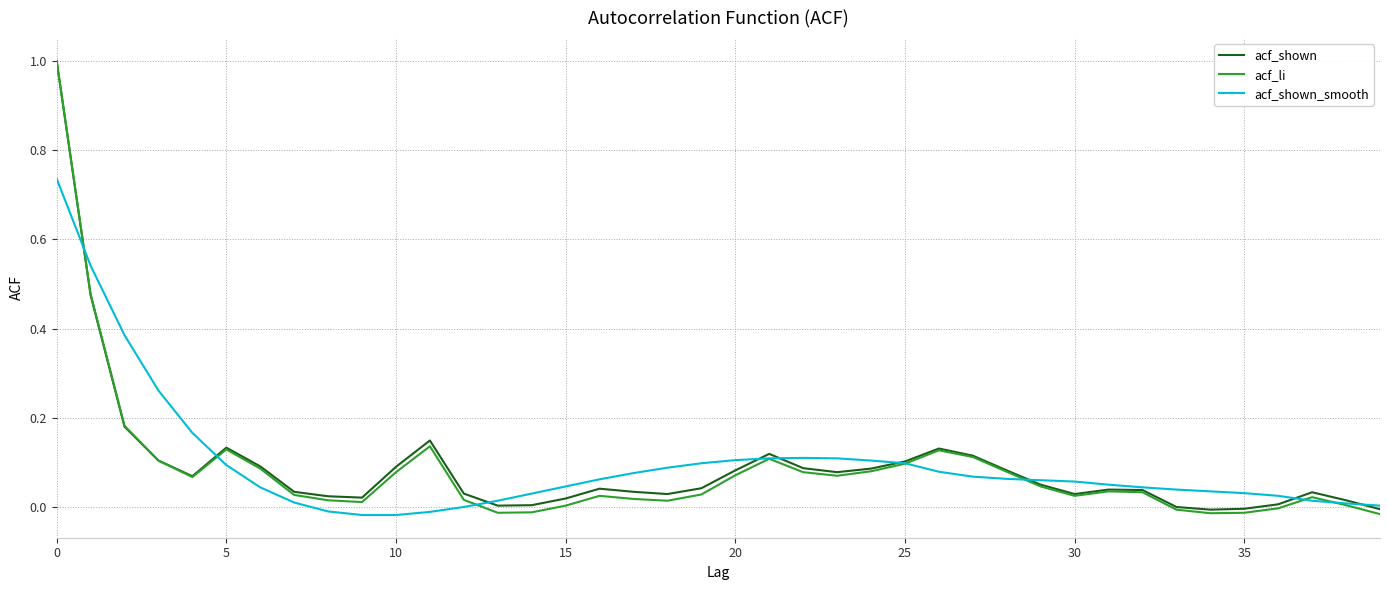

What is the highest value of the acf_li series?

1.0